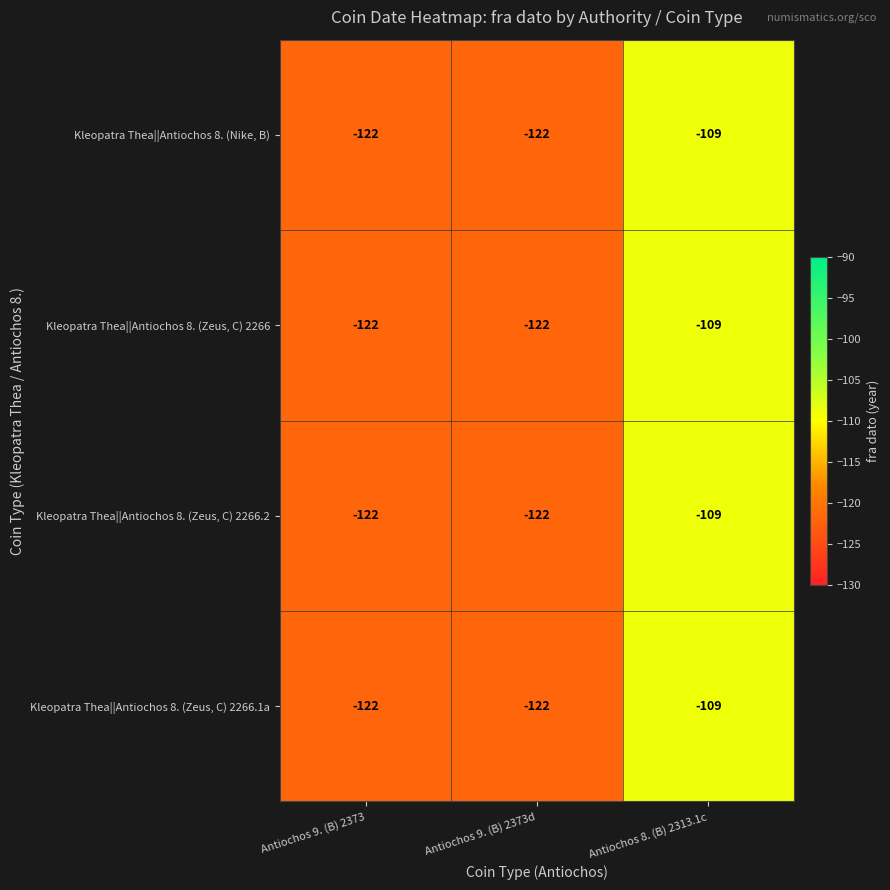

What is the sum of the Kleopatra Thea||Antiochos 8. (Zeus, C) 2266.1a values at Antiochos 9. (B) 2373d and Antiochos 9. (B) 2373?

-244